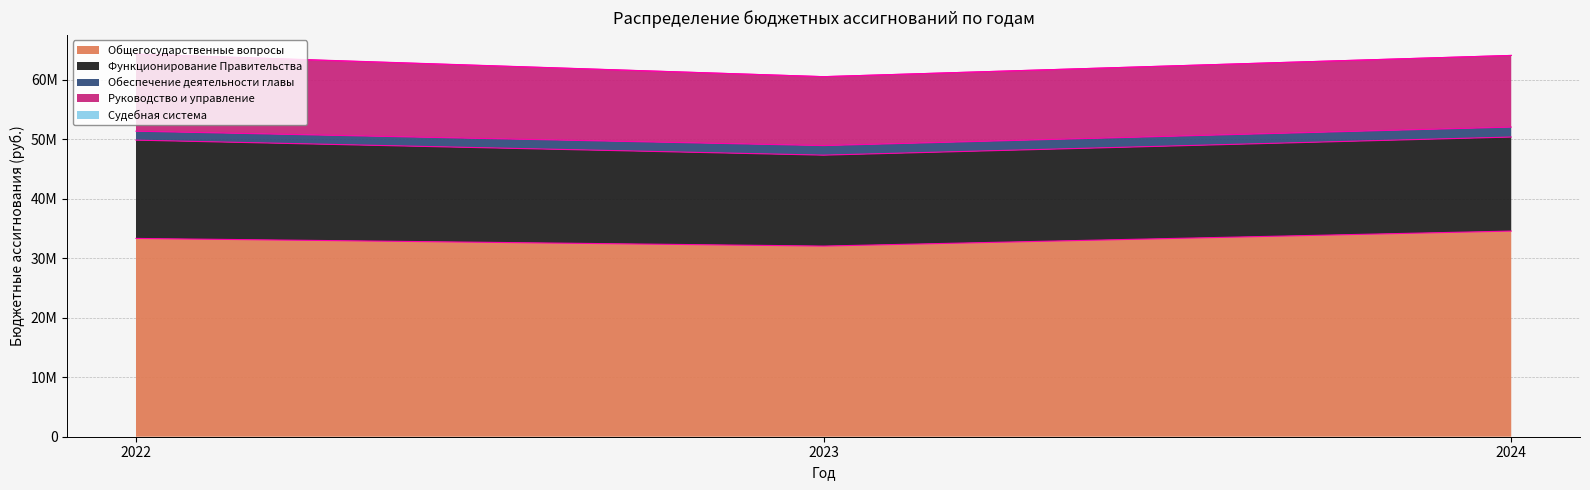

Reading left to right, extract all data points from this chart.

Общегосударственные вопросы: 2022=33316909	2023=32034140	2024=34552408
Функционирование Правительства: 2022=16512754	2023=15273061	2024=15798319
Обеспечение деятельности главы: 2022=1503583	2023=1608641	2024=1672699
Руководство и управление: 2022=12919851	2023=11575100	2024=12036300
Судебная система: 2022=51626	2023=3132	2024=2783